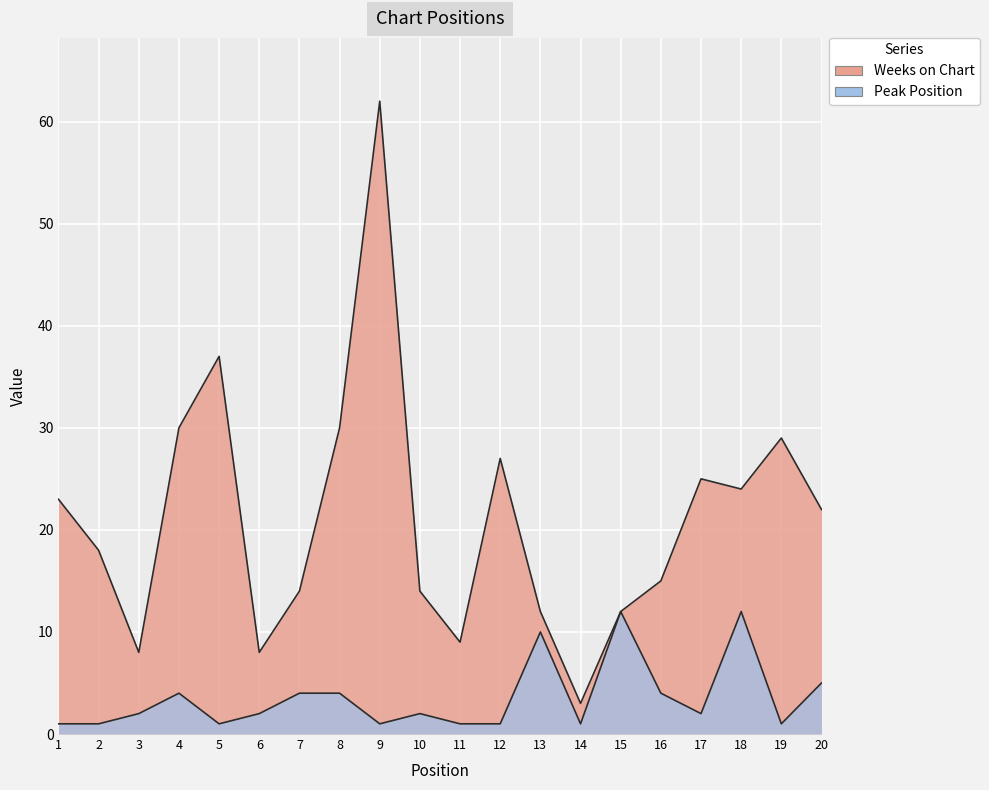

What is the average value of the Peak Position series?

4